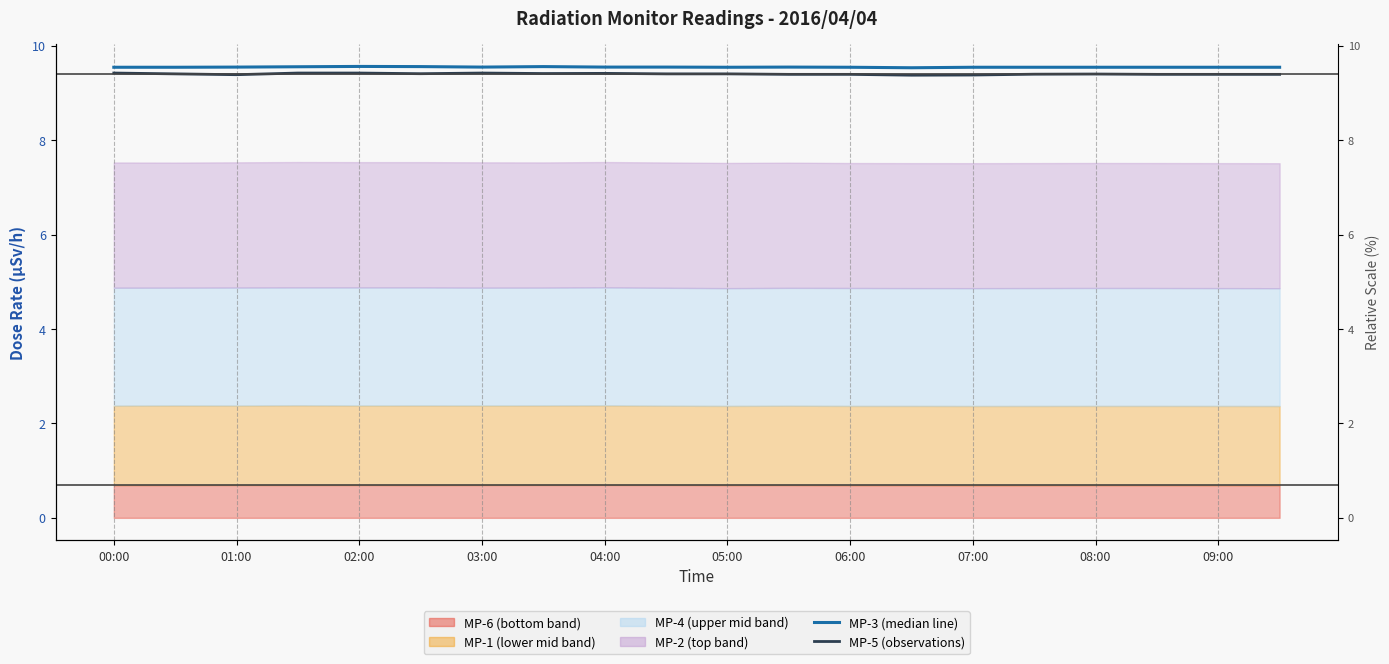

Which category has the lowest value in the MP-3 (median line) series?

13